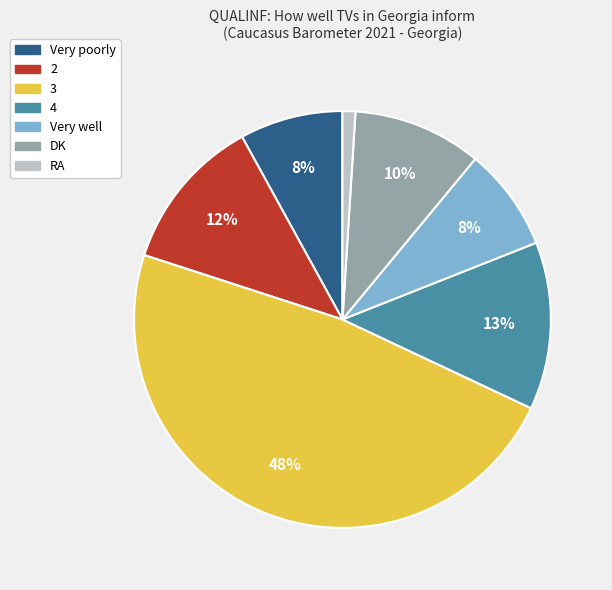

To the nearest percent, what portion does 3 represent?

48%